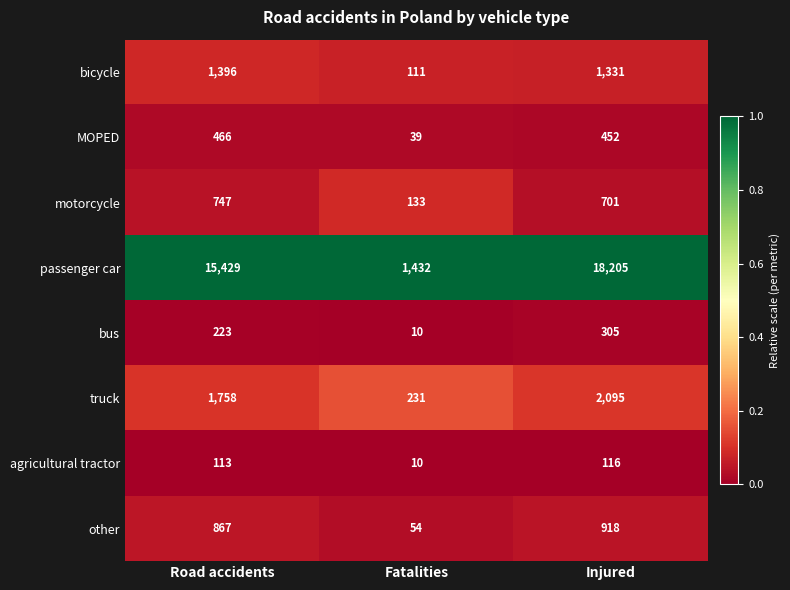

The bicycle series shows 56 at Fatalities. True or false?

False